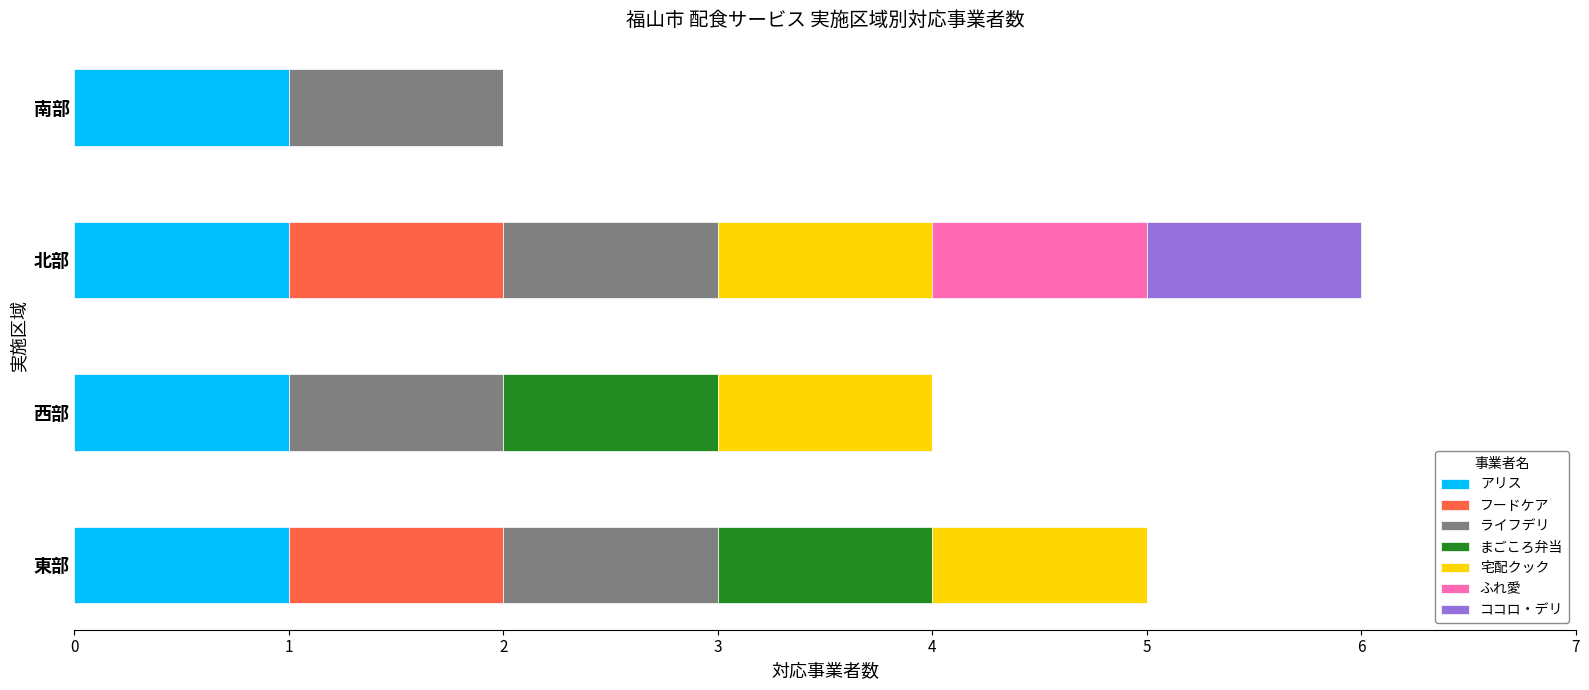

At which category is the sum across all series the highest?

北部